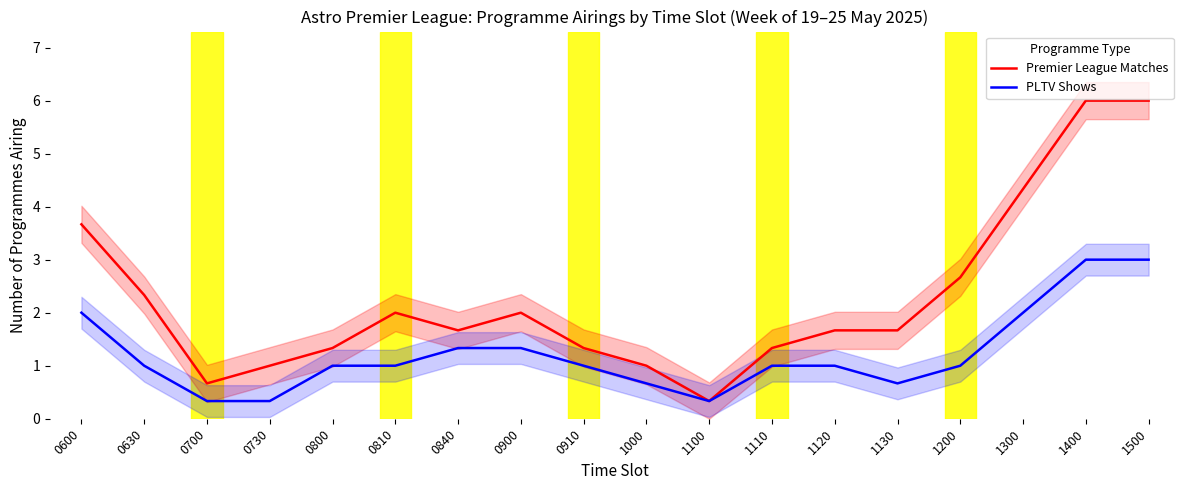

The PLTV Shows series shows 0.7 at 0800. True or false?

False